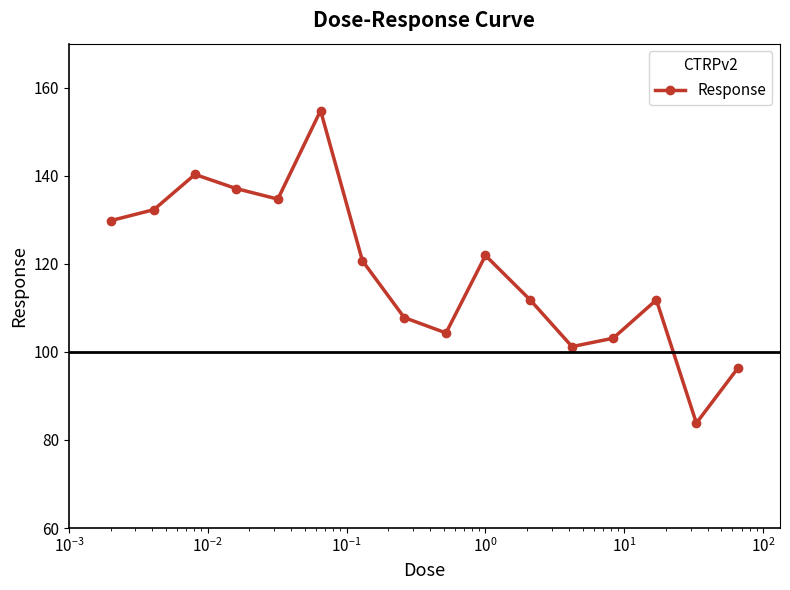

What is the average value?

118.2